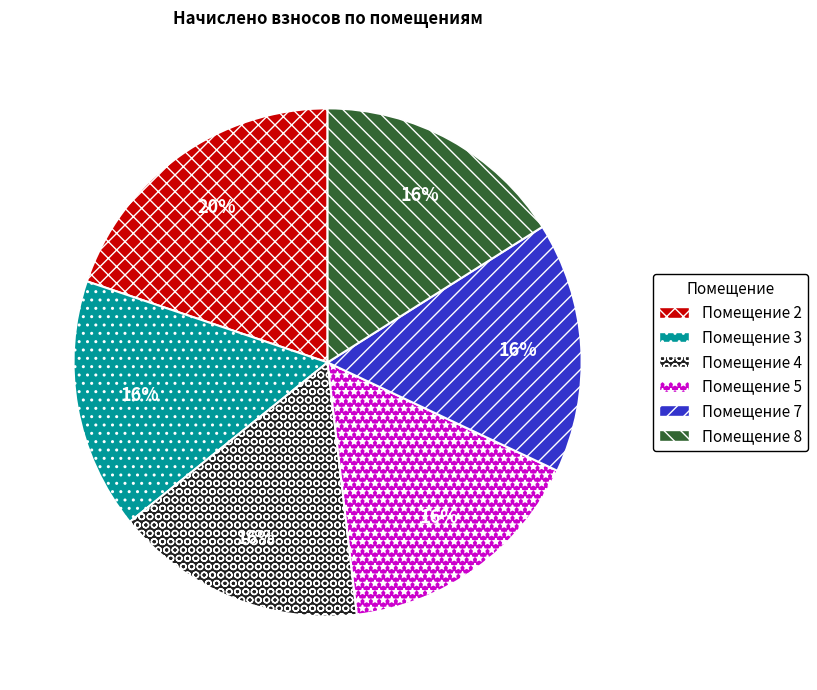

To the nearest percent, what is the difference between the largest and smallest slice percentages?

4%